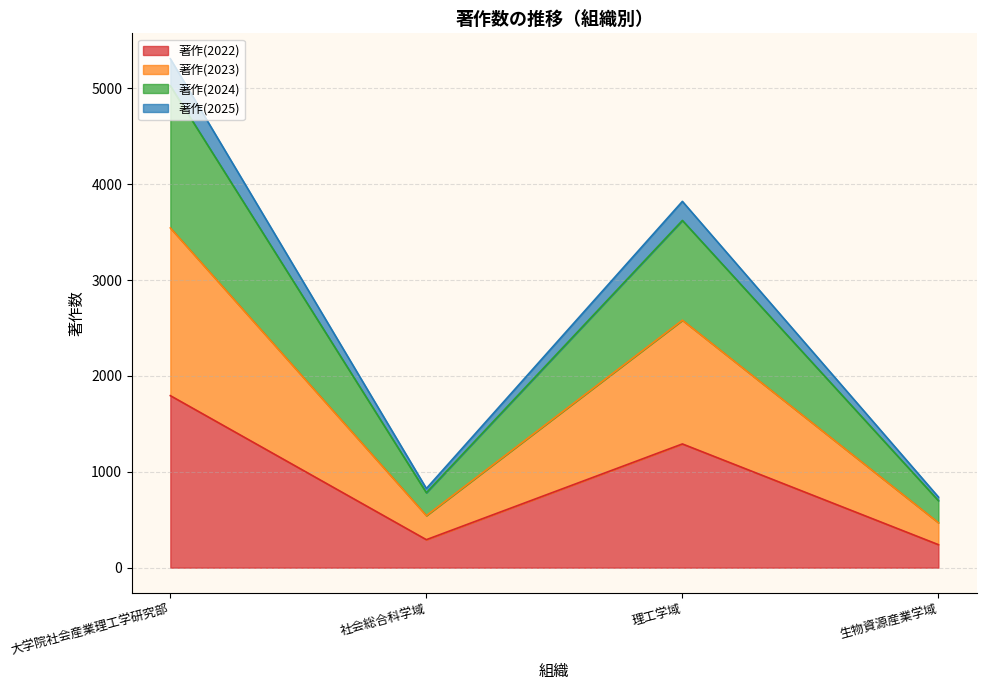

How many interior local peaks does the 著作(2025) series have?

1